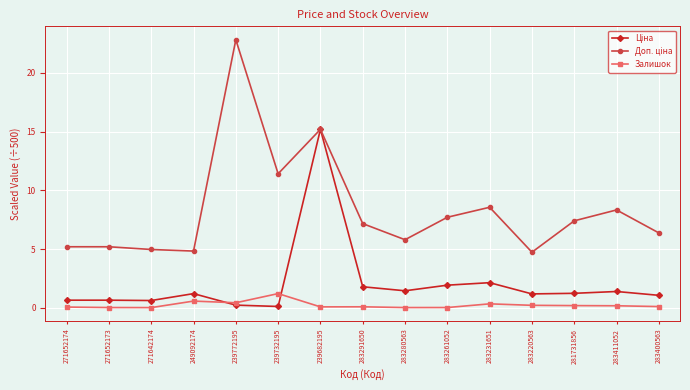

What is the label of the 8th point from the left?

283291650